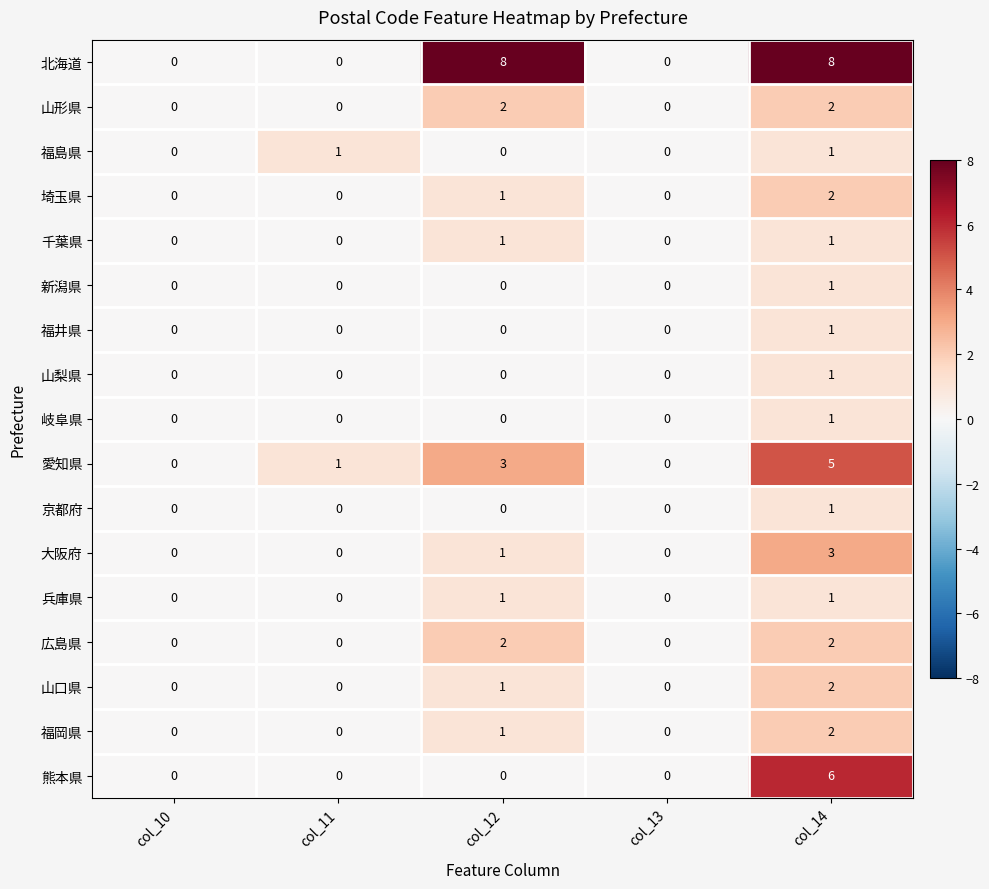

How many positive values does the 千葉県 series have?

2